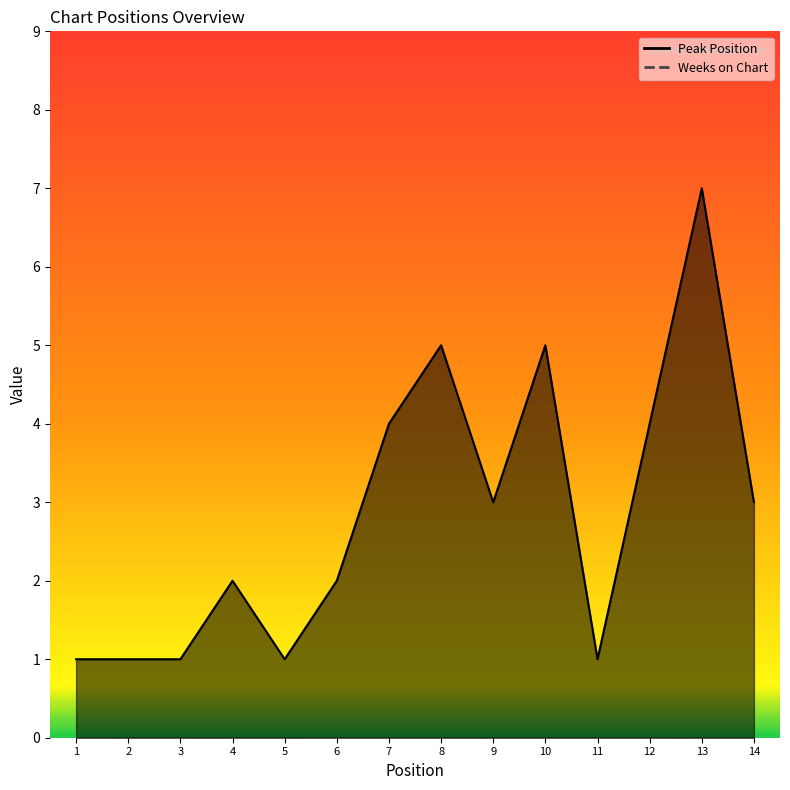

Where does the data first go above 3?

7